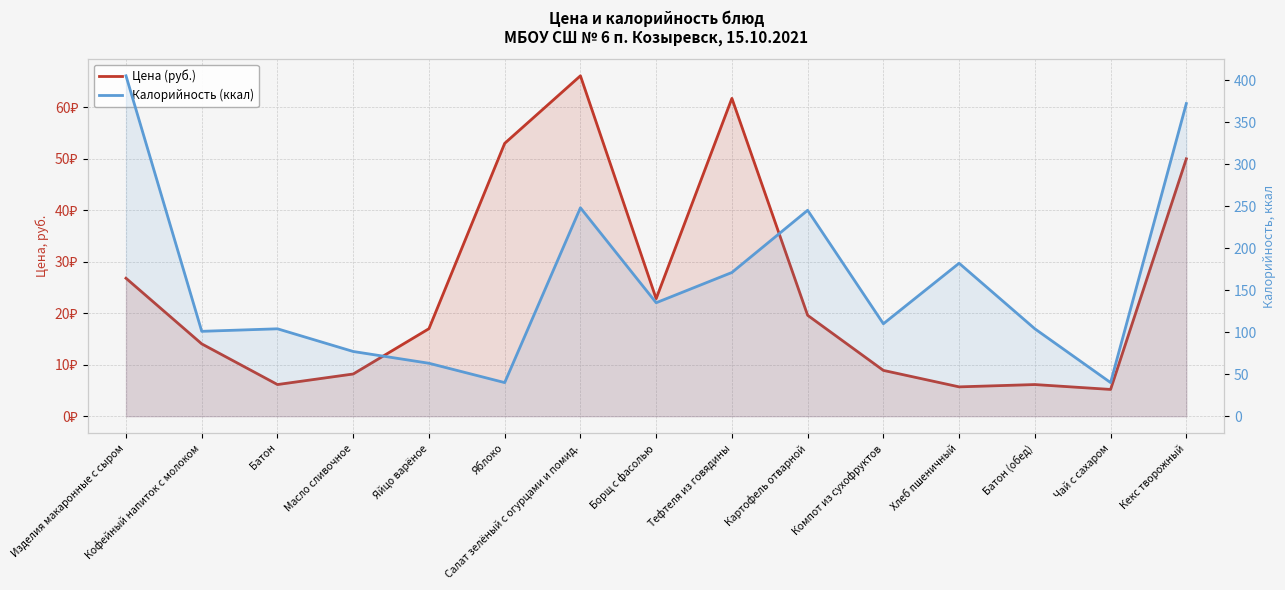

At how many categories does at least one series exceed 112?

7